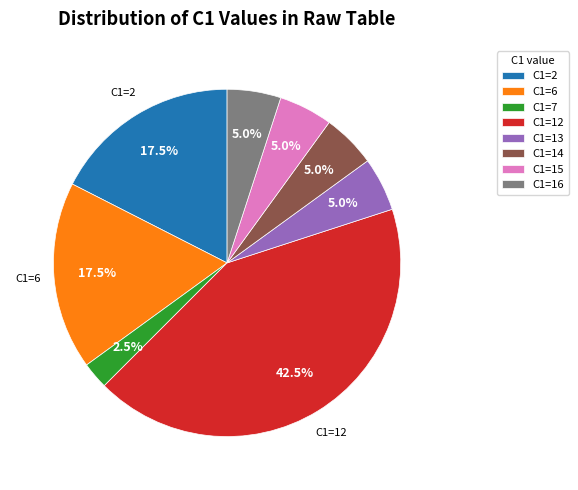

Do C1=16 and C1=14 together represent more than half of the pie?

No